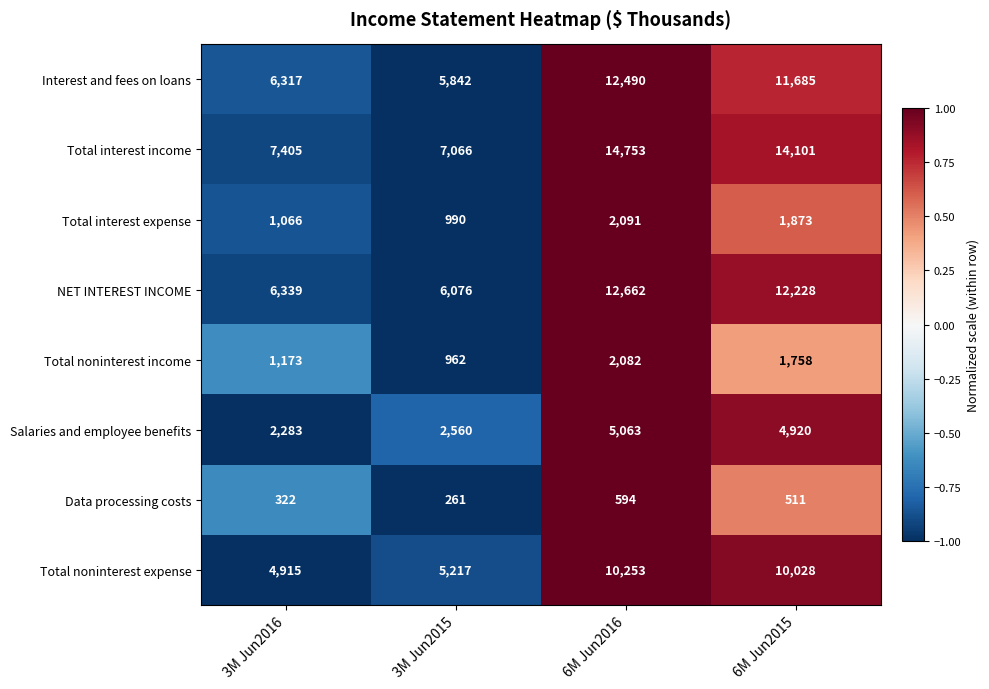

How many distinct data groups are displayed?

8